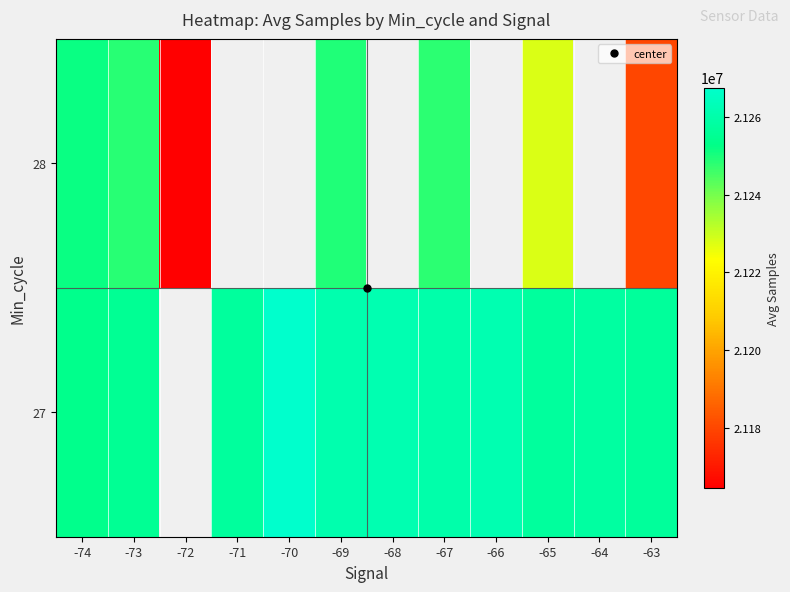

How many categories are shown in the chart?

12